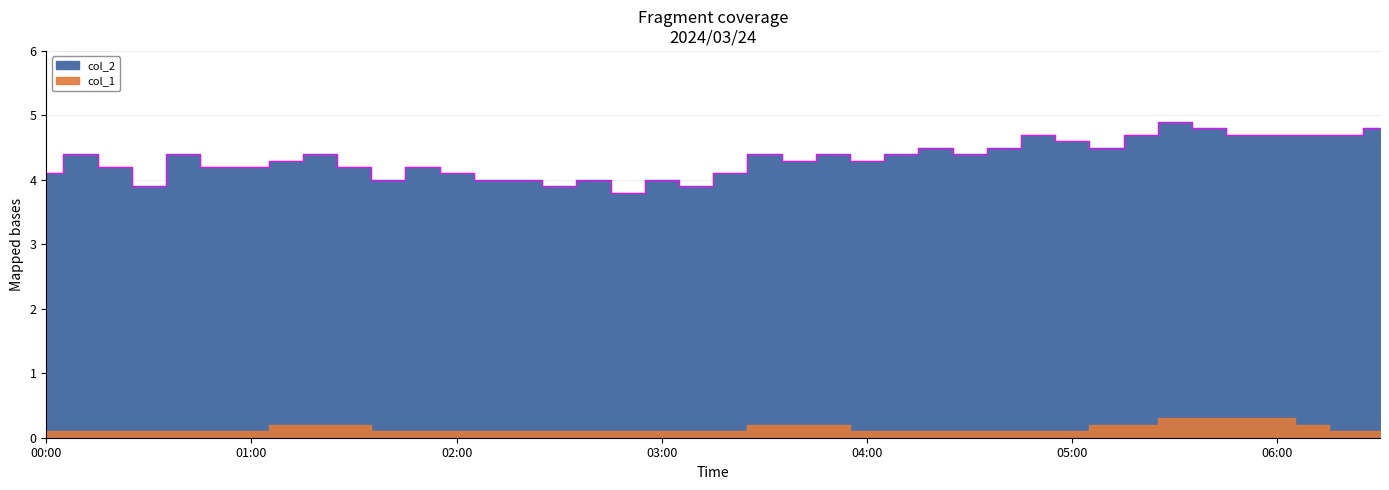

At which label does the data first exceed 4?

00:00